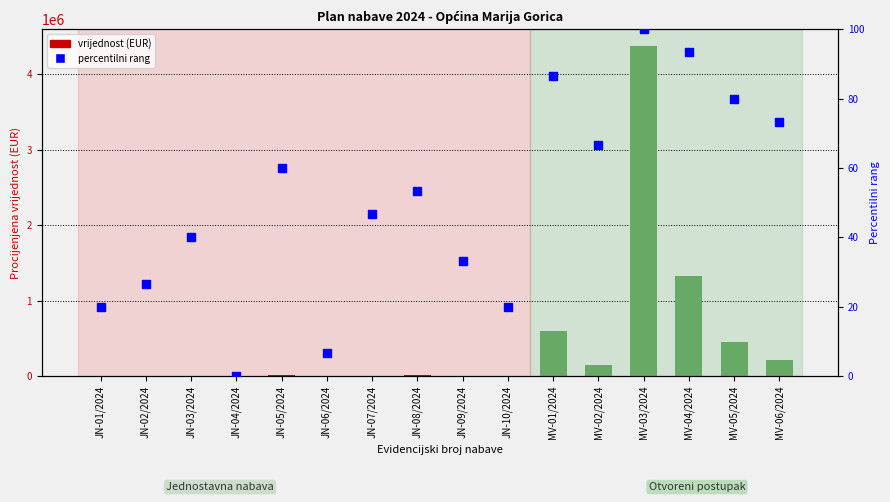

At which category is the sum across all series the highest?

MV-03/2024